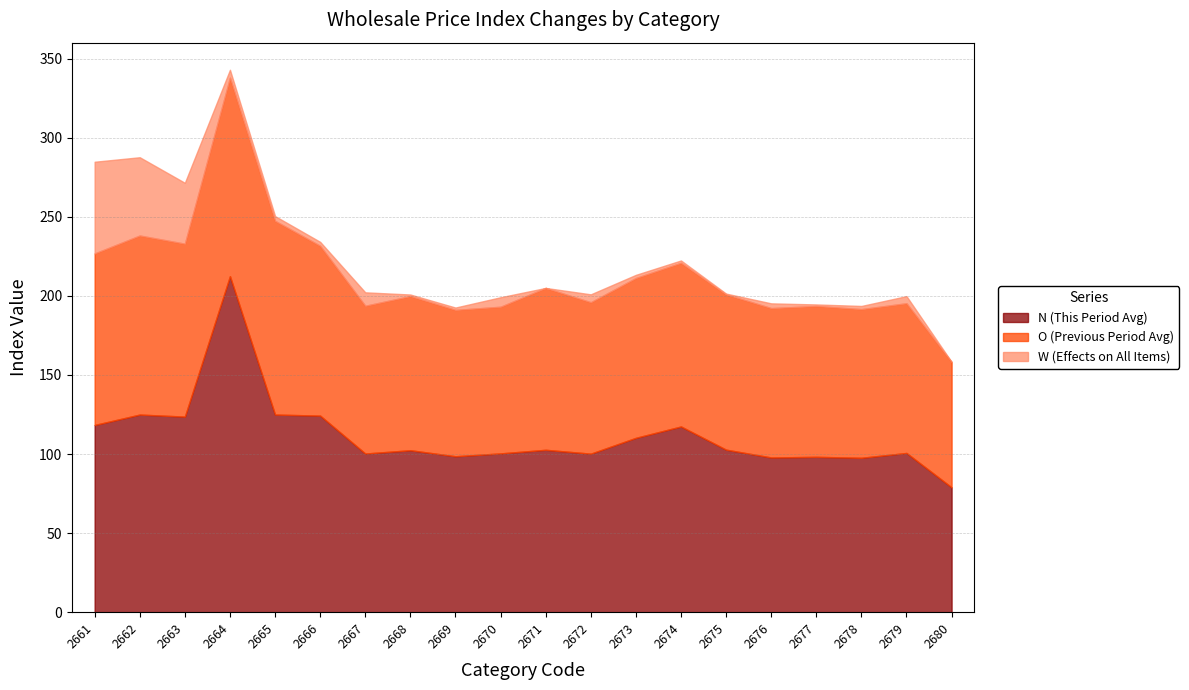

Where is the first local minimum for W (Effects on All Items)?

2666